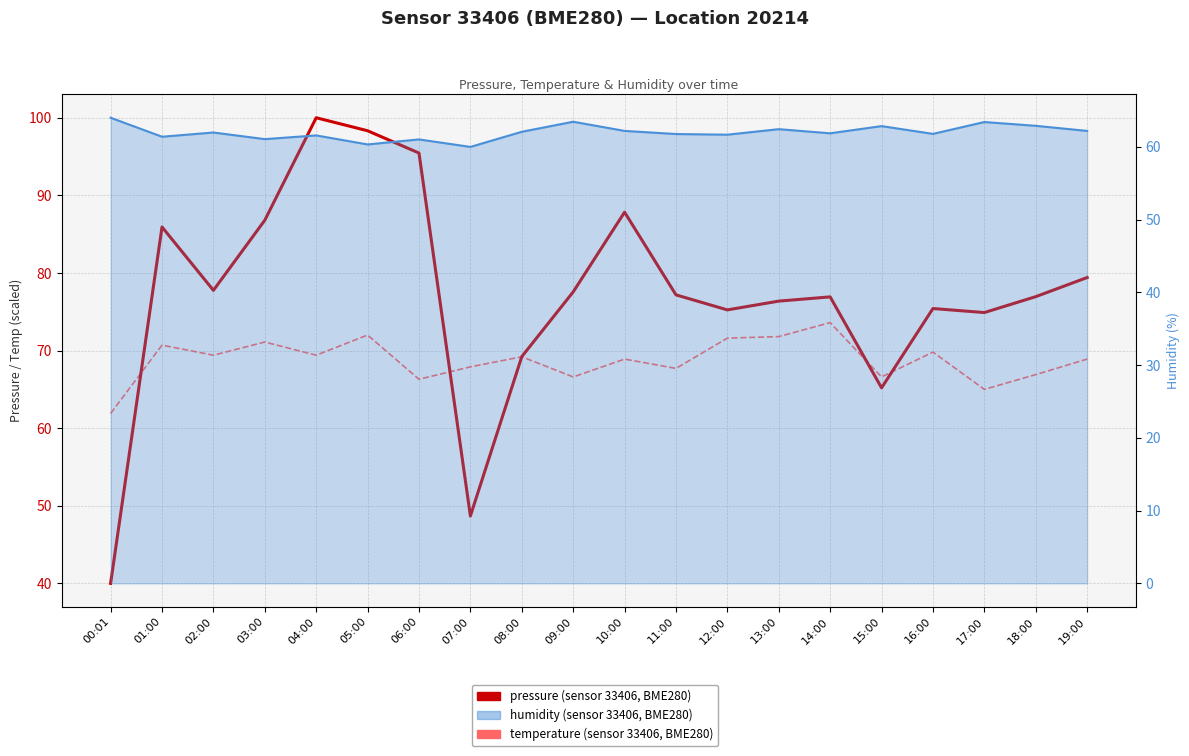

Where does the pressure (normalized) series first go above 77?

01:00